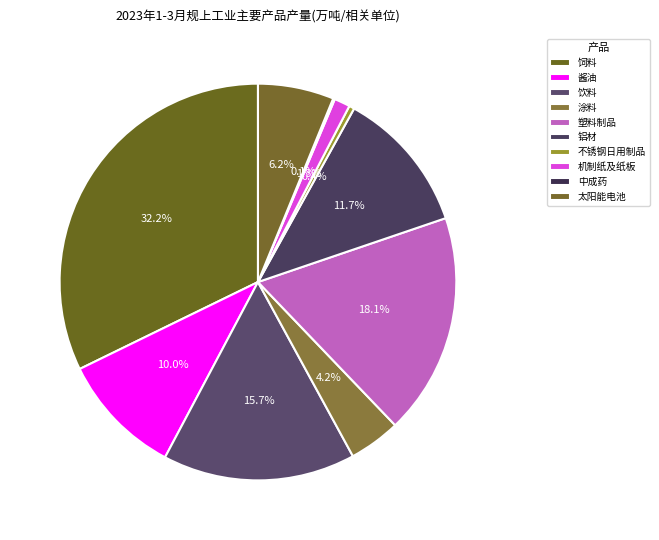

What percentage is the 塑料制品 slice, to the nearest percent?

18%